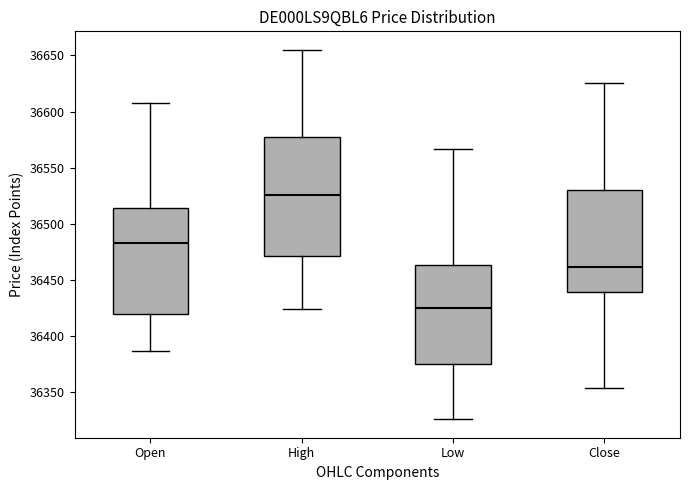

Reading left to right, read every box against the y-axis: the position of its median line, the range the box covers, and the ends of its whiskers. The values are not printed on the chart, so give them approximately, as read against the axis.

Open: median 36485, box 36420 to 36515, whiskers 36385 to 36610
High: median 36525, box 36470 to 36575, whiskers 36425 to 36655
Low: median 36425, box 36375 to 36465, whiskers 36325 to 36565
Close: median 36460, box 36440 to 36530, whiskers 36355 to 36625